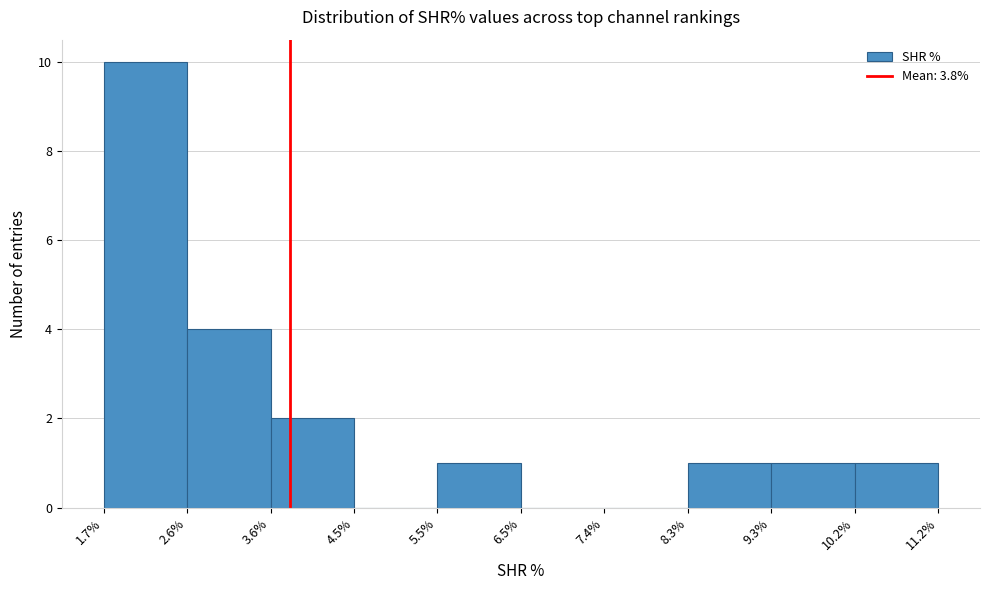

Which range on the x-axis has the tallest bar?

1.7% to 2.6%